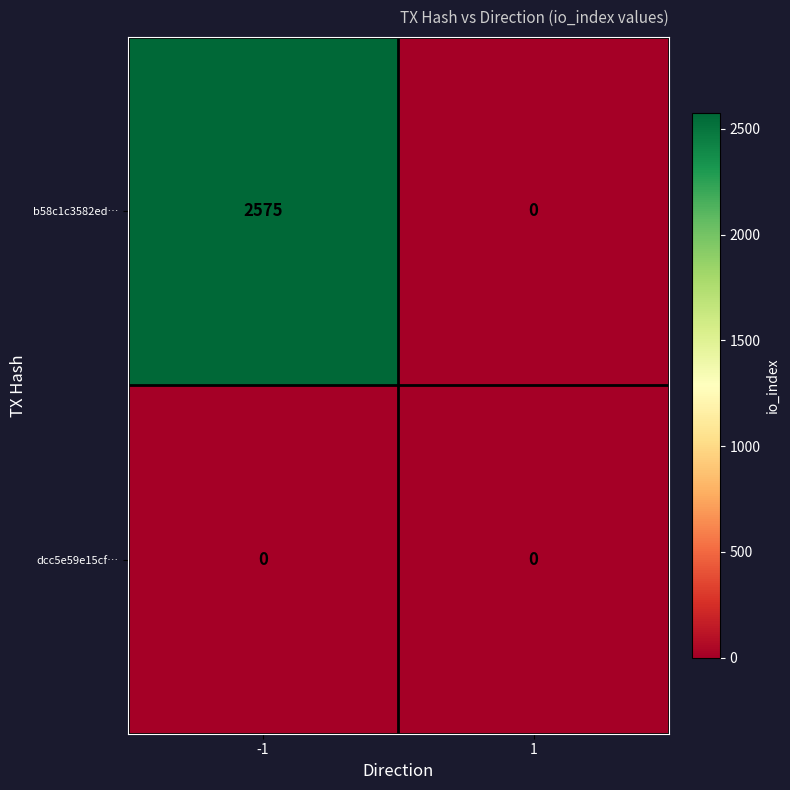

Which series has the largest total across all categories?

b58c1c3582ed…